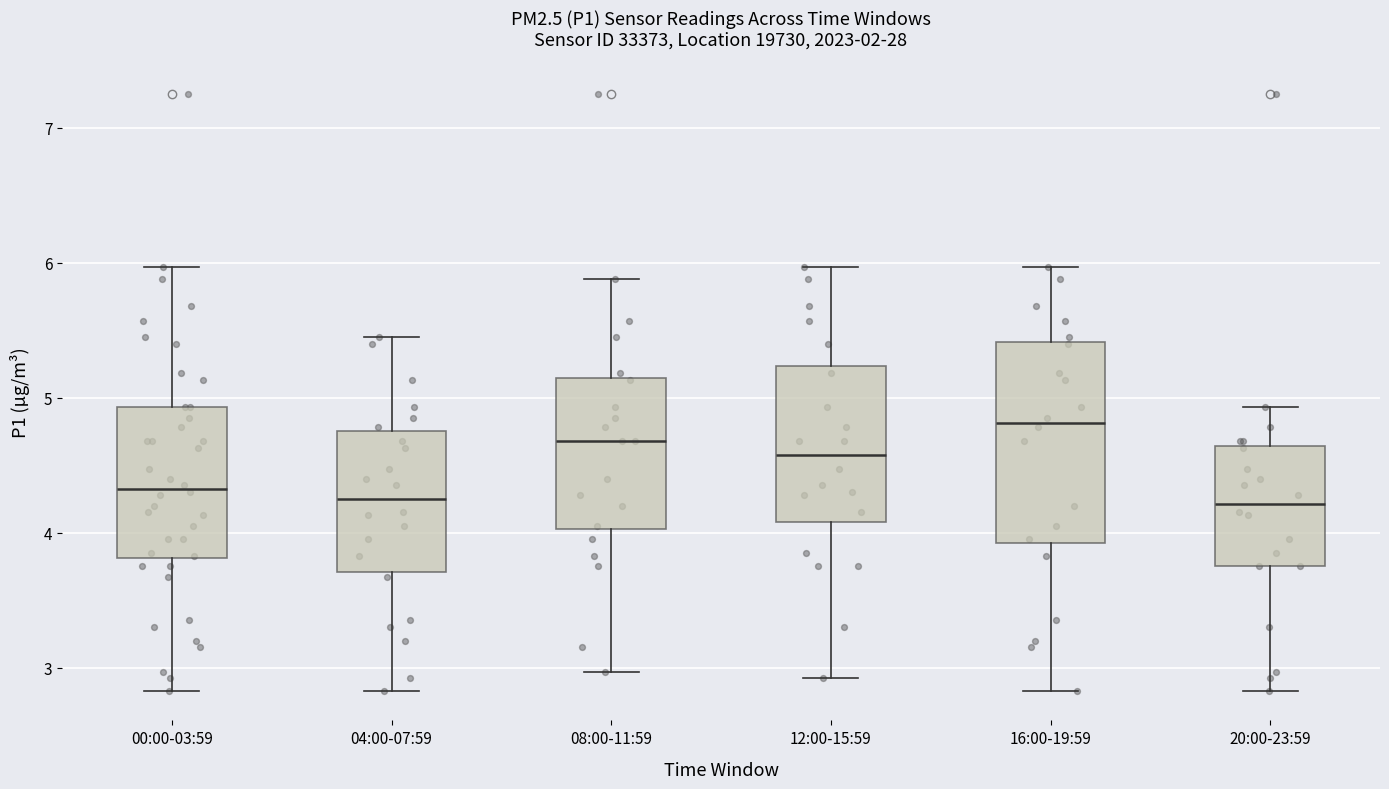

Reading left to right, transcribe this box plot: for each box, give where its median line is, the range the box spans, and where its two whiskers end, as read against the y-axis. The values are not printed on the chart, so give them approximately, as read against the axis.

00:00-03:59: median 4.3, box 3.8 to 4.9, whiskers 2.8 to 6.0
04:00-07:59: median 4.3, box 3.7 to 4.8, whiskers 2.8 to 5.5
08:00-11:59: median 4.7, box 4.0 to 5.1, whiskers 3.0 to 5.9
12:00-15:59: median 4.6, box 4.1 to 5.2, whiskers 2.9 to 6.0
16:00-19:59: median 4.8, box 3.9 to 5.4, whiskers 2.8 to 6.0
20:00-23:59: median 4.2, box 3.8 to 4.6, whiskers 2.8 to 4.9